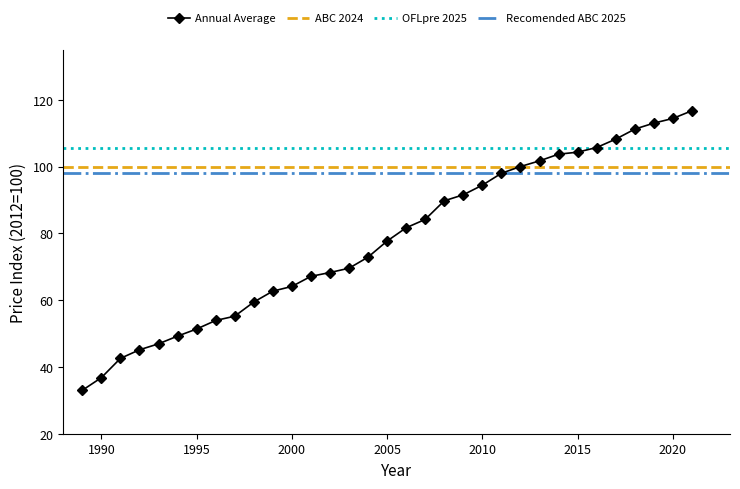

What is the value of the 7th point from the left?

51.4